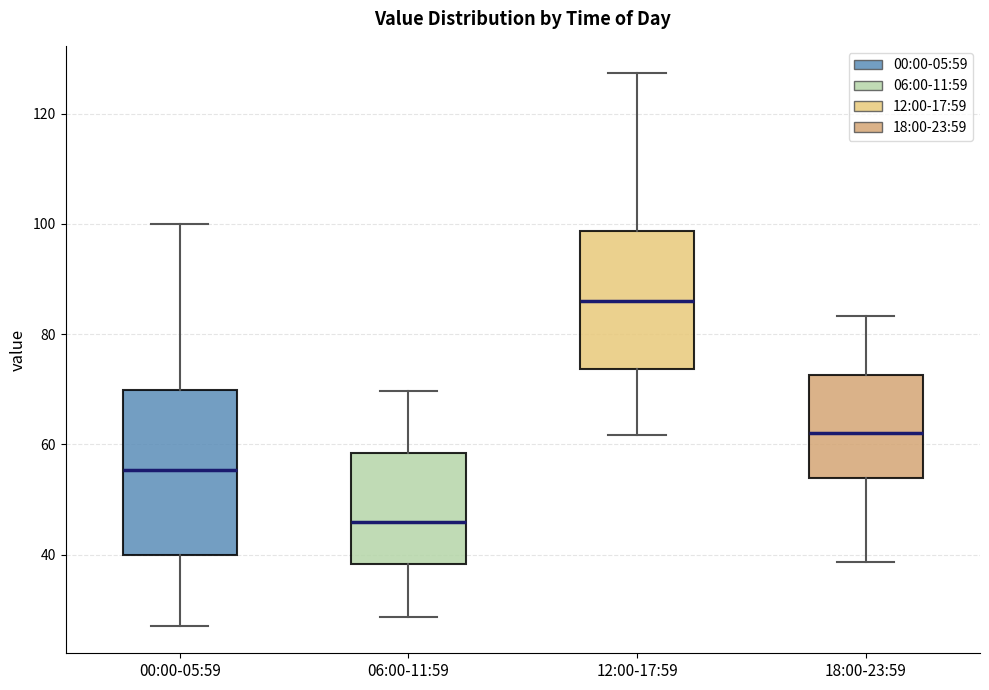

Which box's median line is the lowest?

06:00-11:59